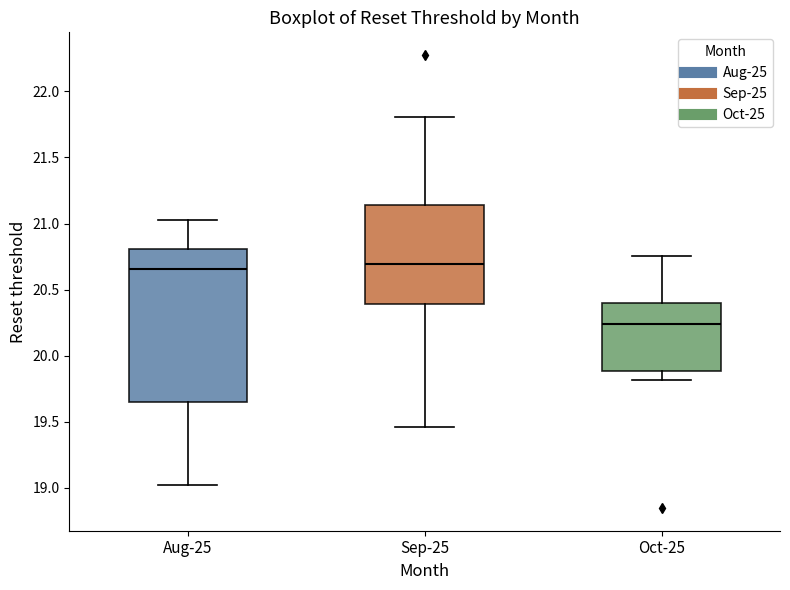

Which box is the tallest, from its lower edge to its upper edge?

Aug-25